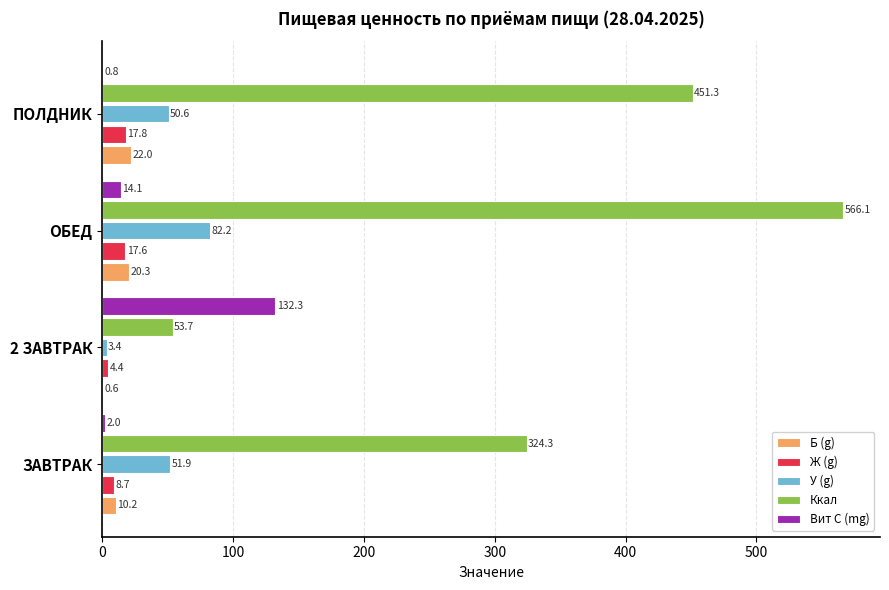

Where is У (g) nearest to the value 42?

ПОЛДНИК